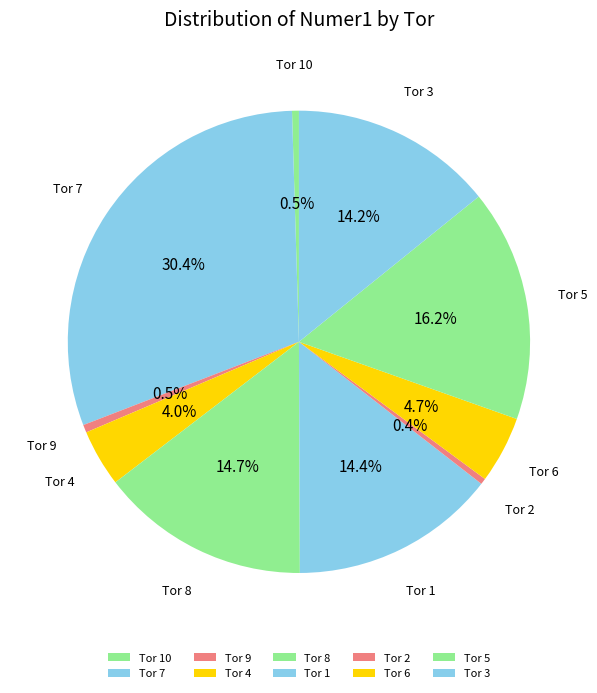

Which has a higher value, Tor 8 or Tor 10?

Tor 8